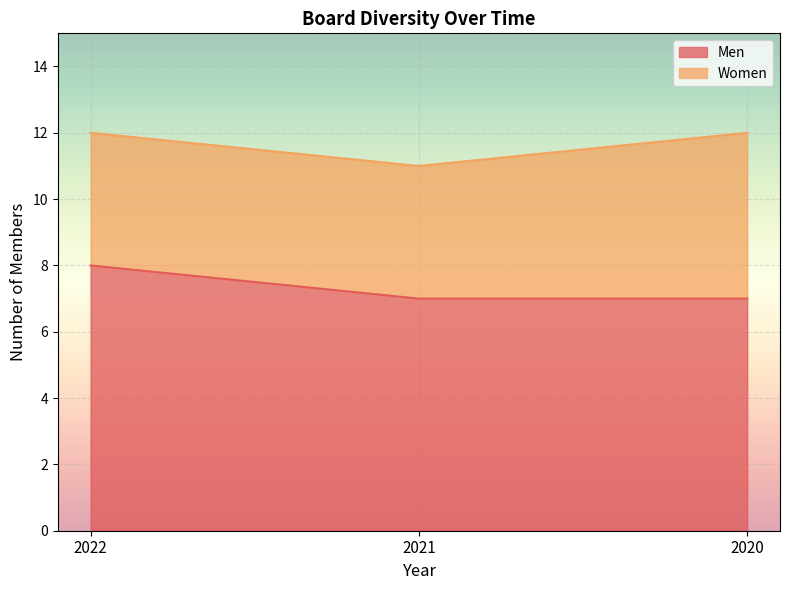

Does the chart display data point markers on the line(s)?

No